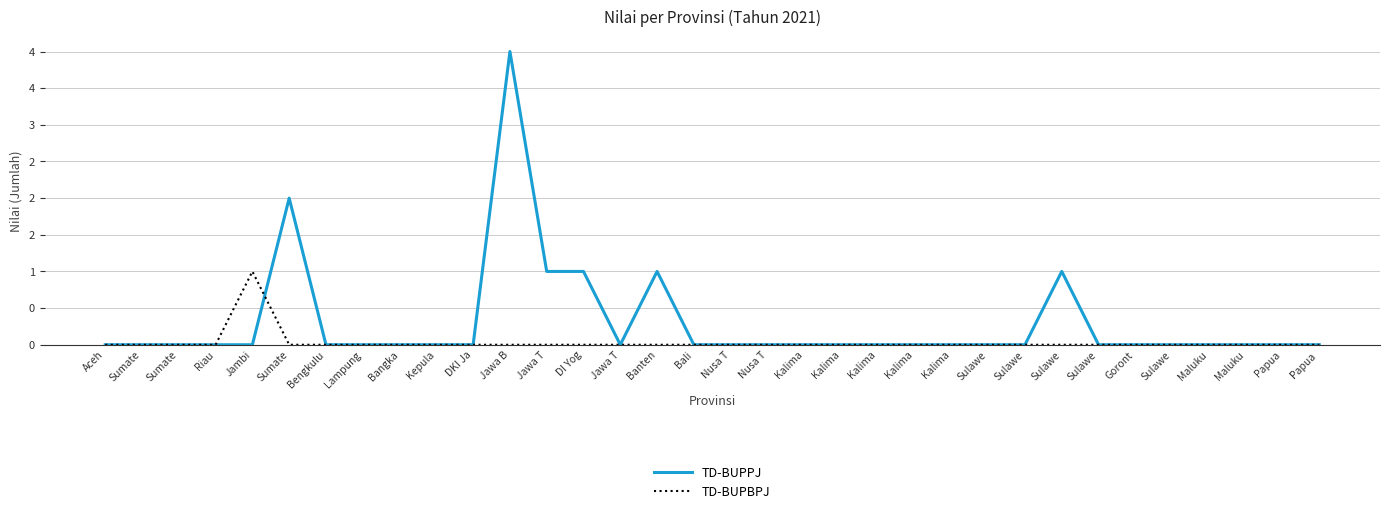

Rank the series at Riau from highest to lowest value.

TD-BUPPJ, TD-BUPBPJ